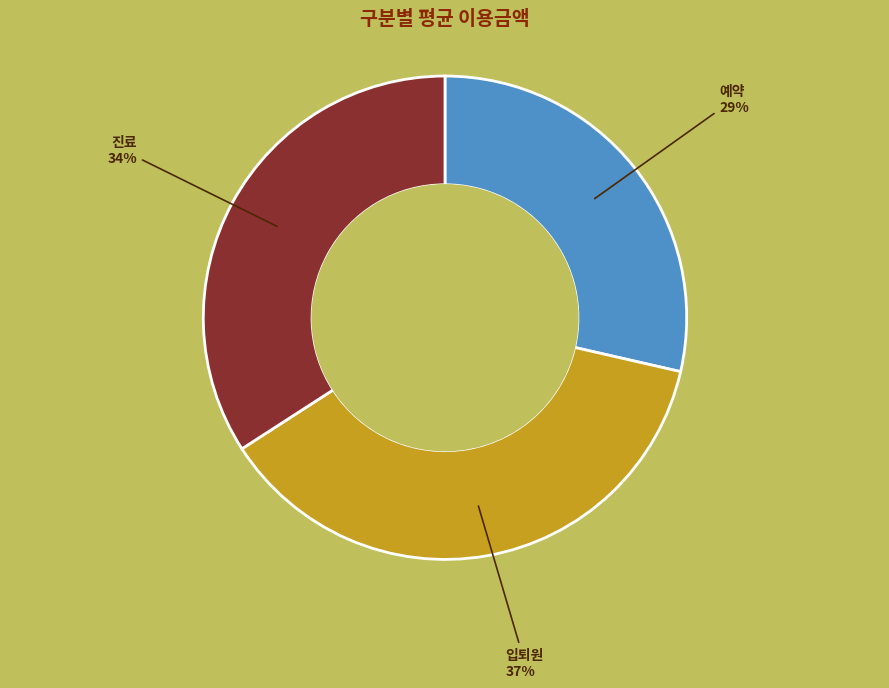

Is there a majority slice in this chart?

No